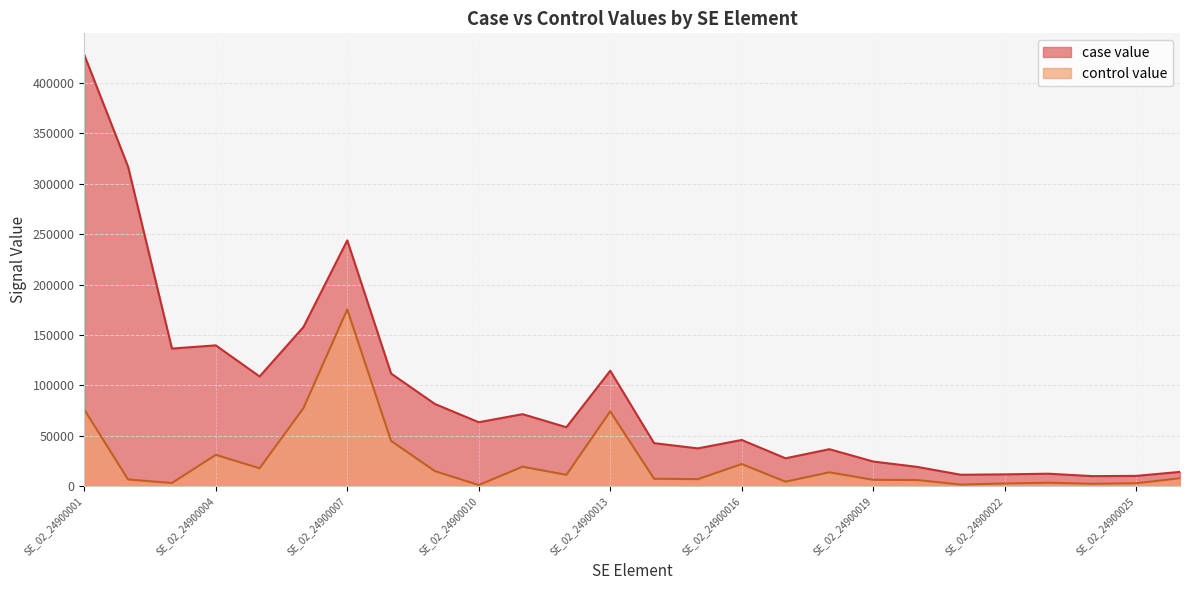

Does the chart display data point markers on the line(s)?

No